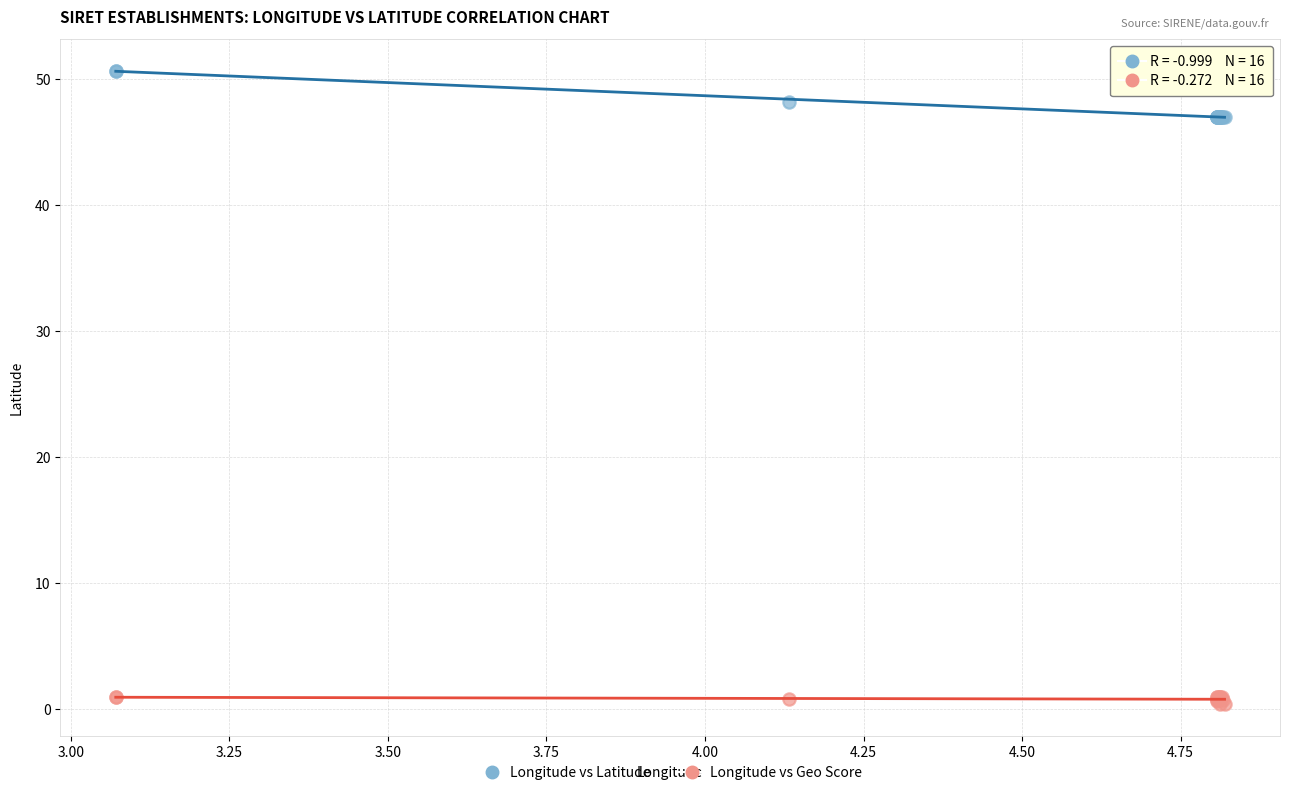

Which series reaches the minimum Y coordinate?

Longitude vs Geo Score